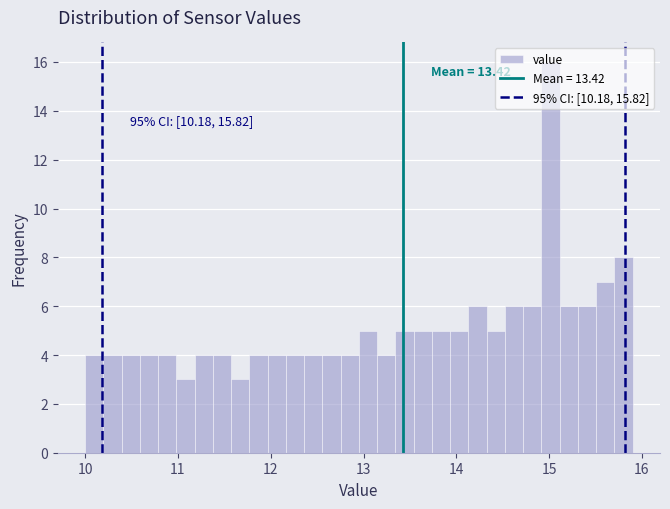

Read against the x-axis, roughly where is the centre of the tallest bar?

15.0